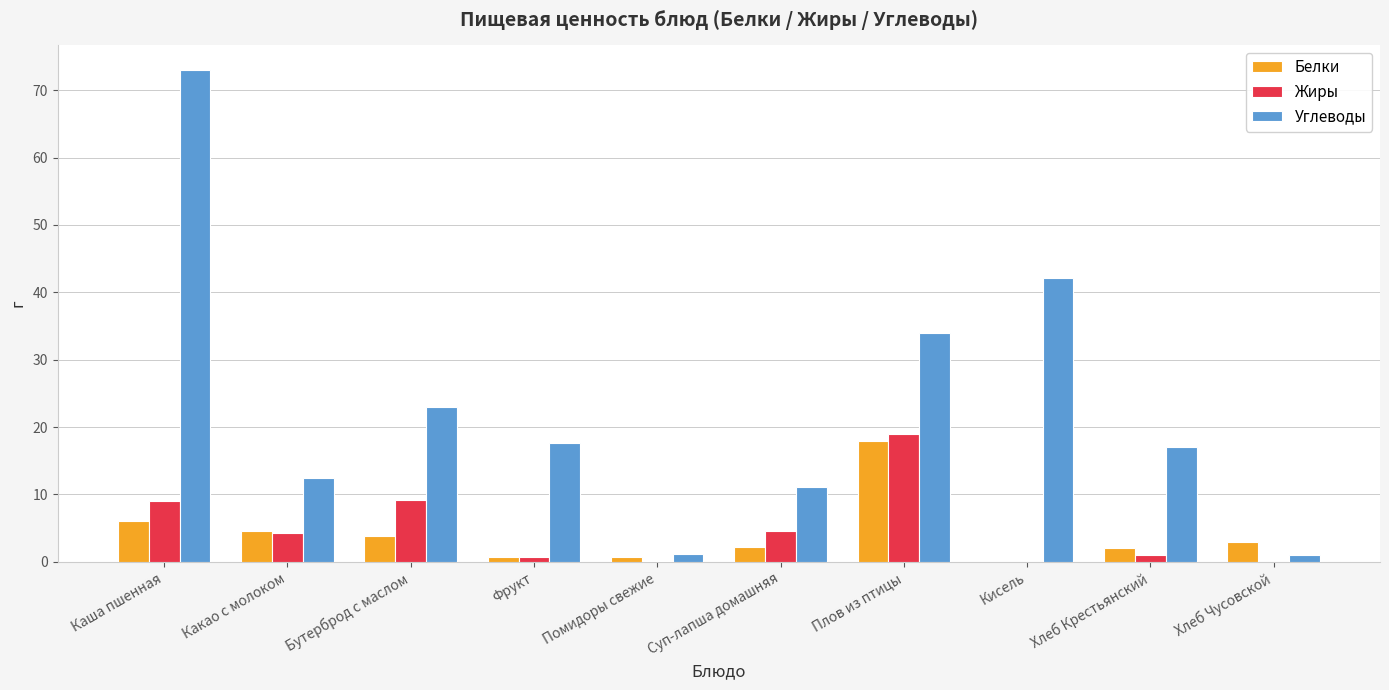

What is the sum of the Белки values at Бутерброд с маслом and Какао с молоком?

8.4